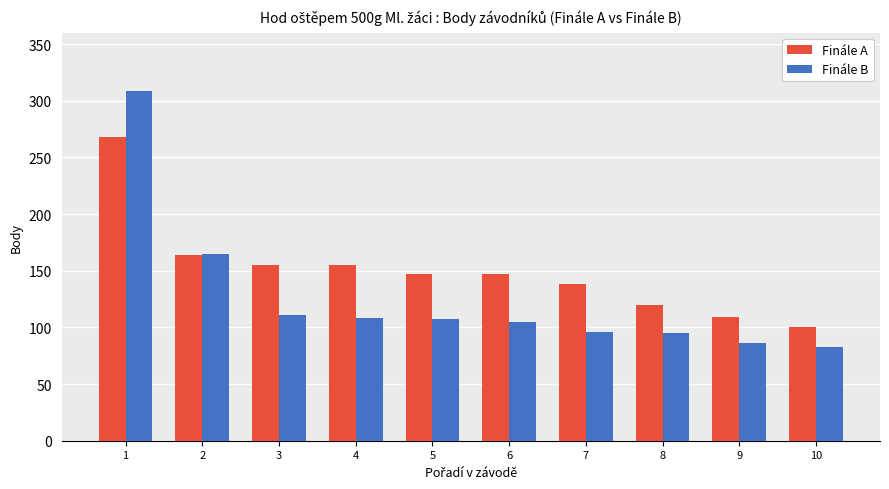

What is the maximum value for Finále A?

268